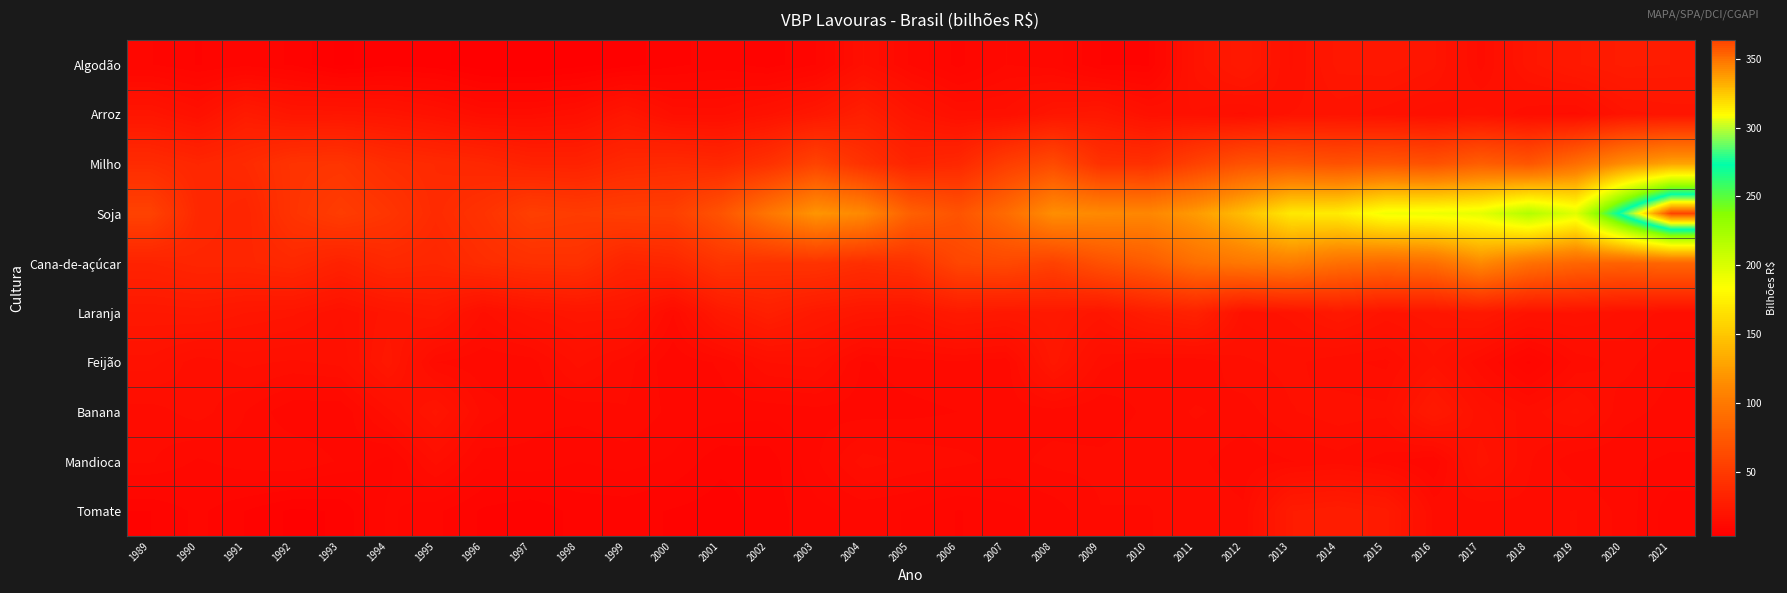

Between 1995 and 2002, which is larger?

2002